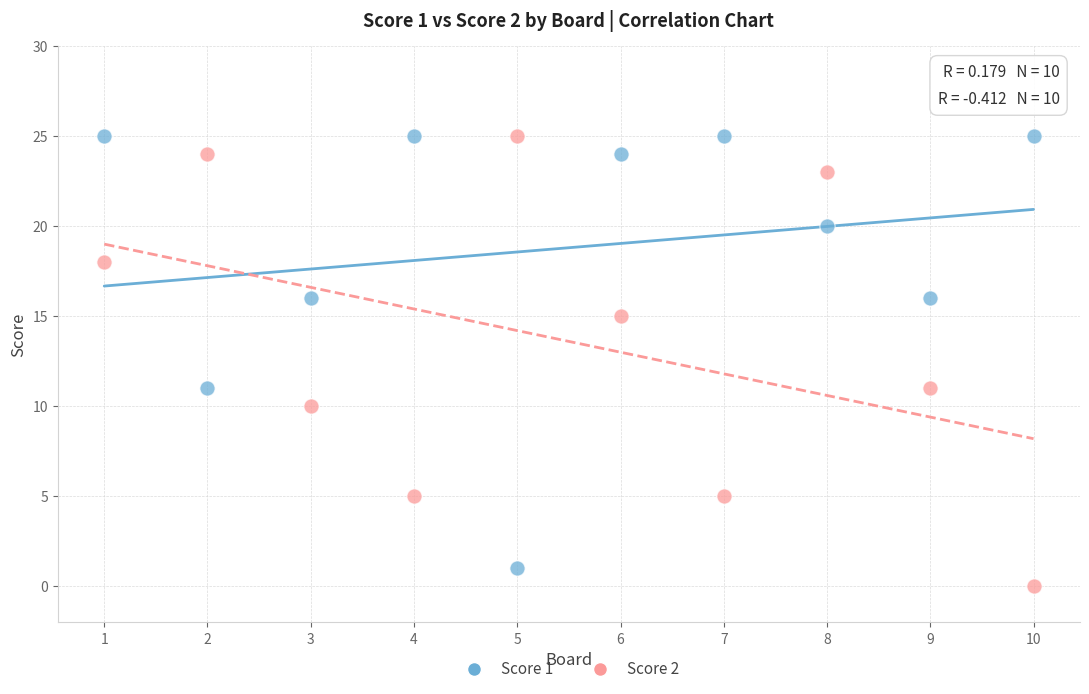

What is the X range (max minus min) for the scatter plot?

9